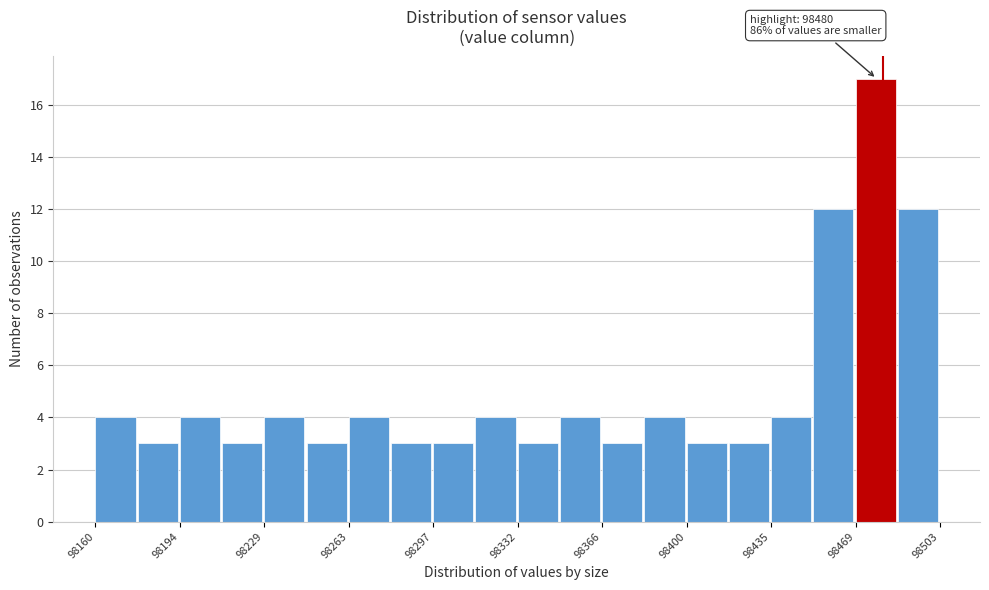

Around what value on the x-axis is the tallest bar? Give the approximate position of its centre, as read against the axis.

98475